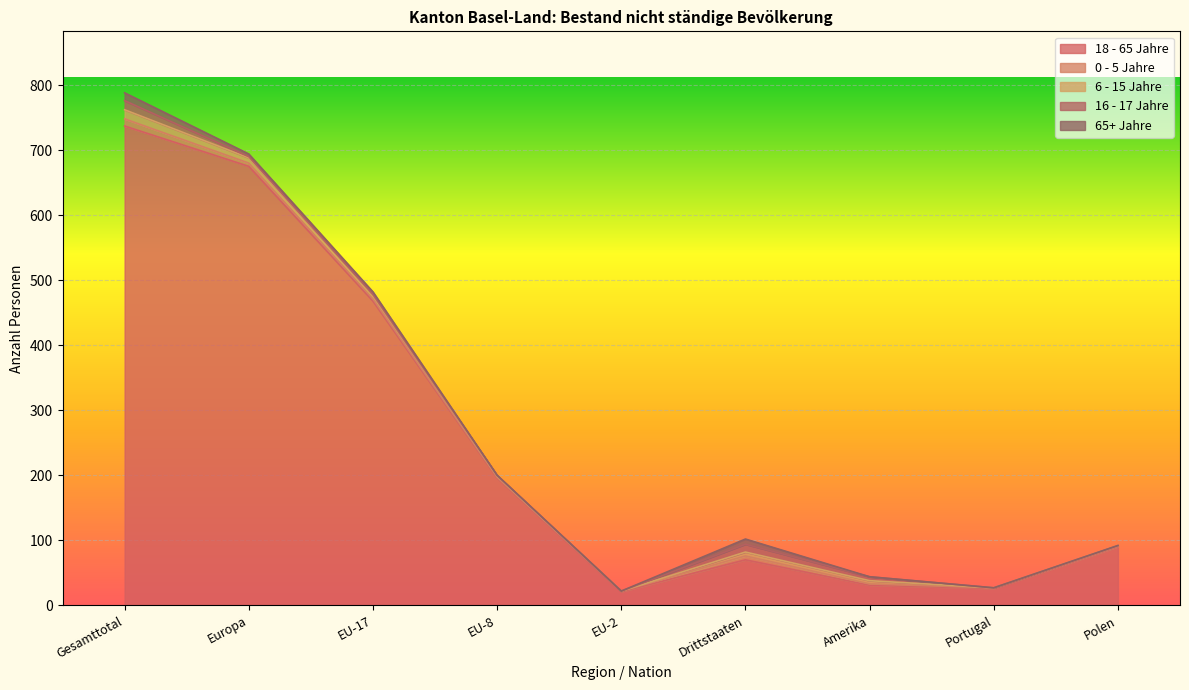

True or false: 65+ Jahre and 18 - 65 Jahre cross at least once.

False